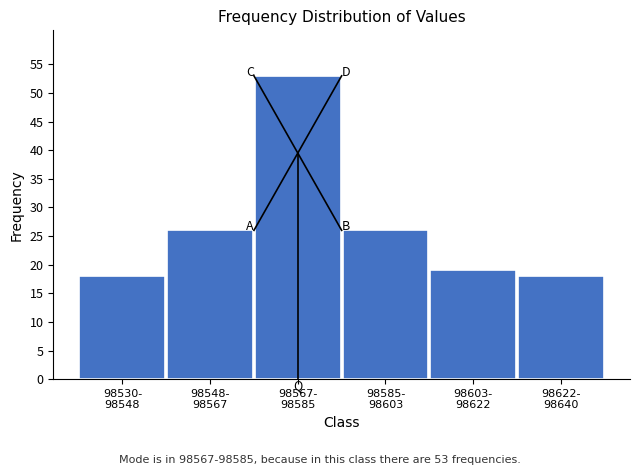

Reading left to right, what are all the values shown in this chart?

18	26	53	26	19	18